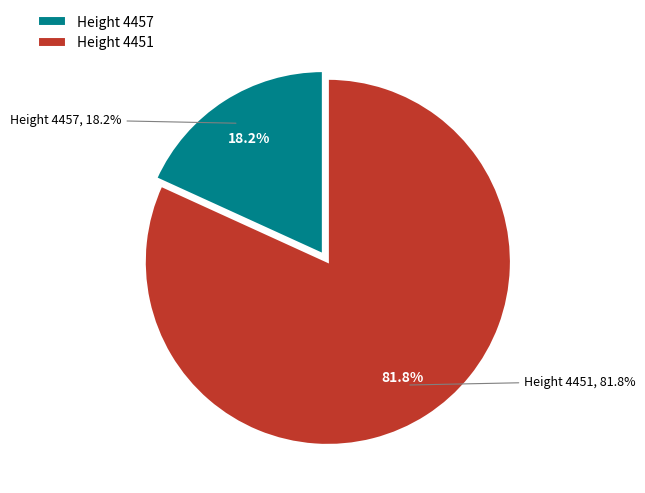

Rank the categories by value from highest to lowest.

4451, 4457